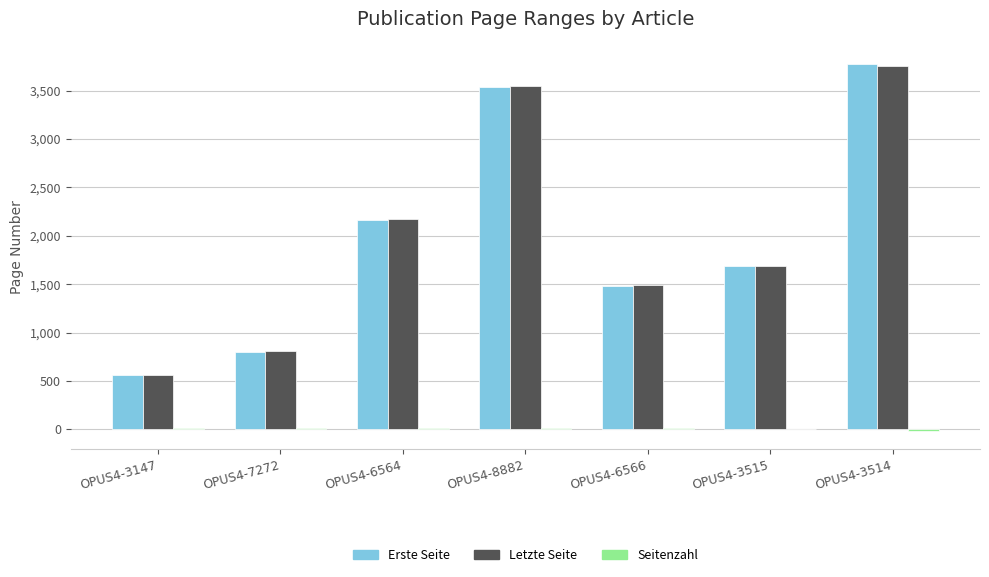

What is the greatest value displayed?

3775